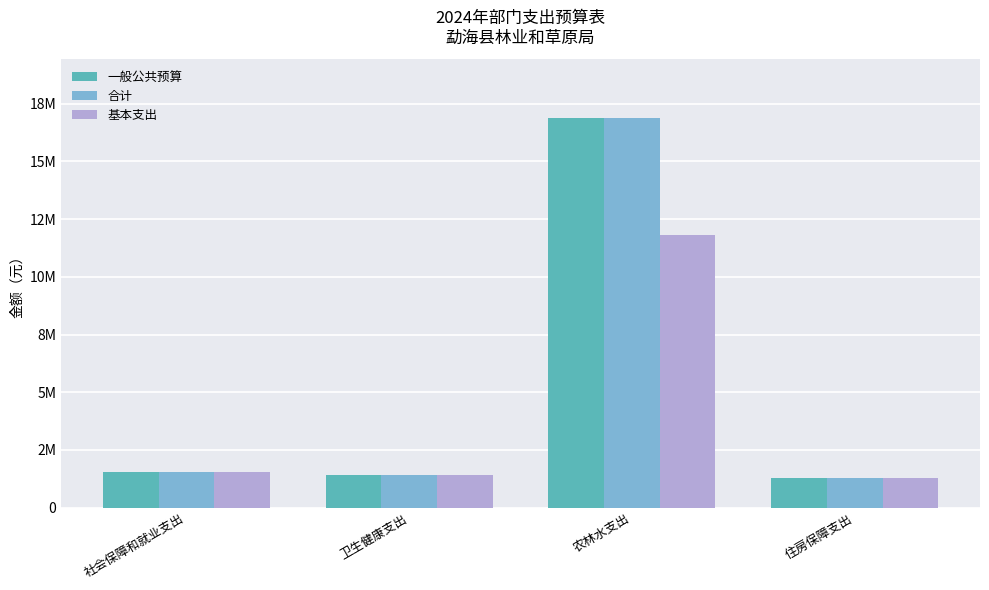

Are the bars grouped side by side (vs. stacked)?

Yes